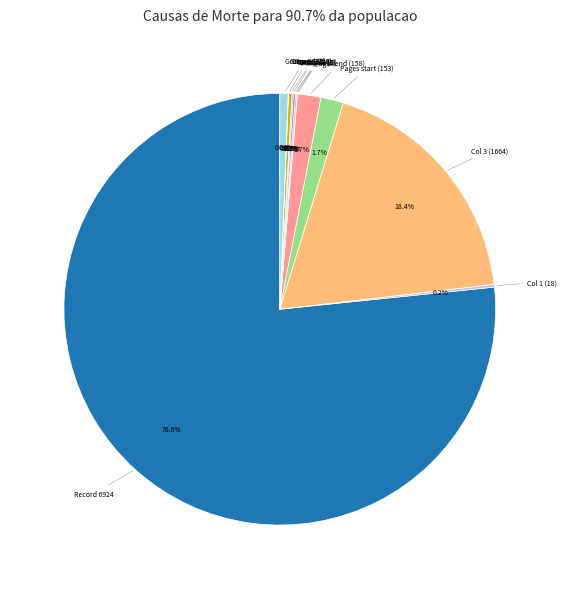

Which slice is the largest?

Record 6924